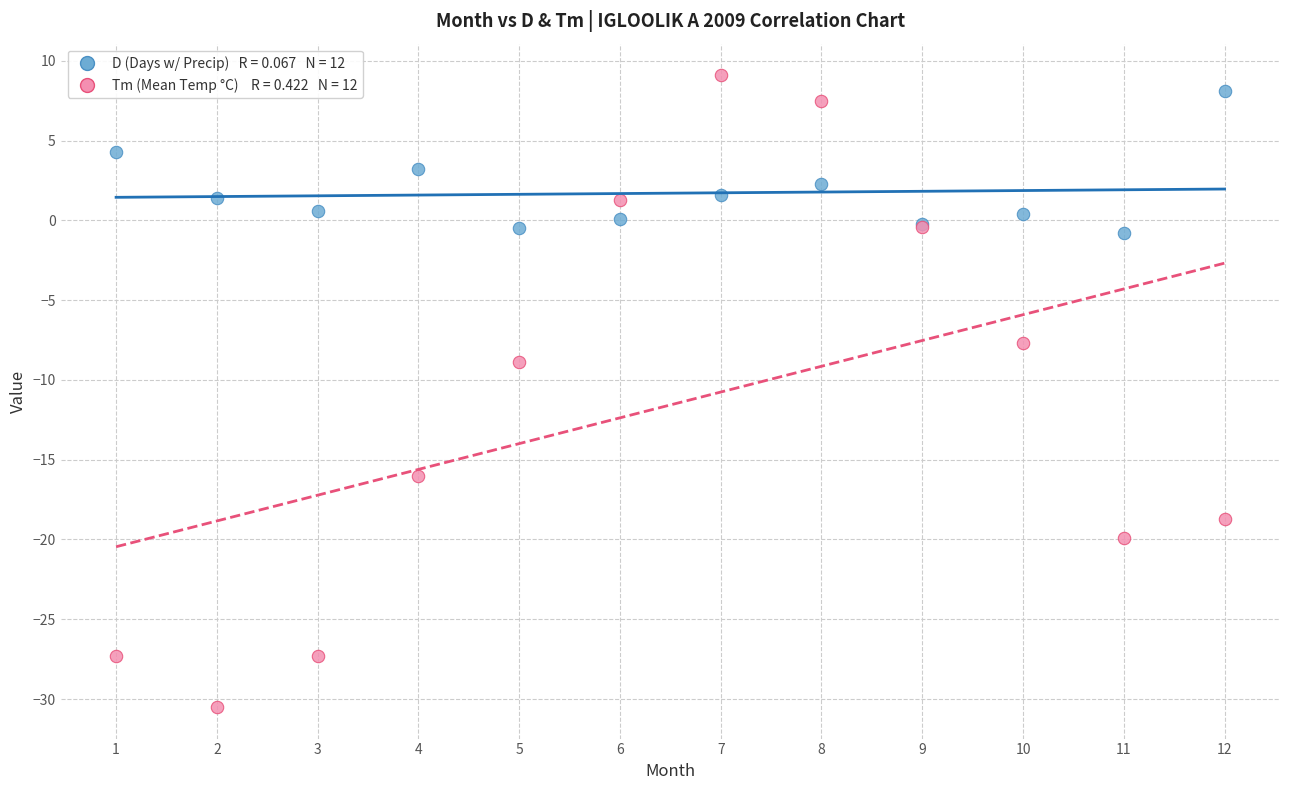

Across all series, what Y value is closest to -10?

-8.9